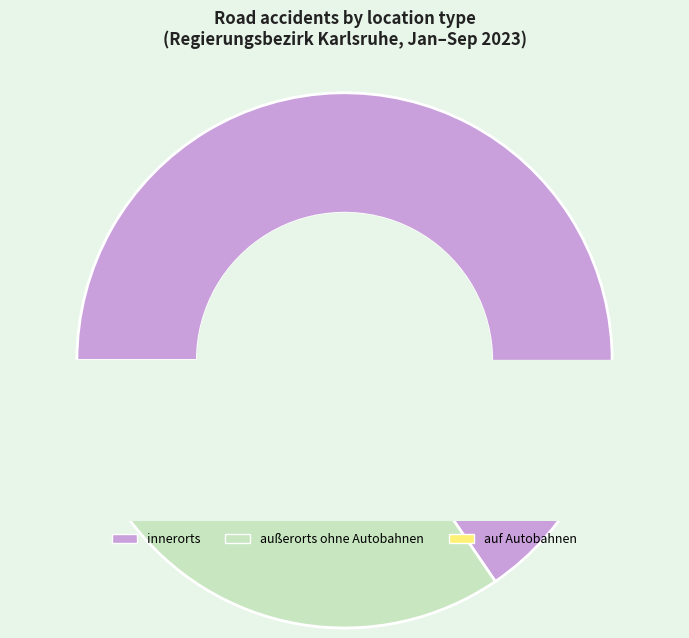

Which series has the widest spread of values?

innerorts